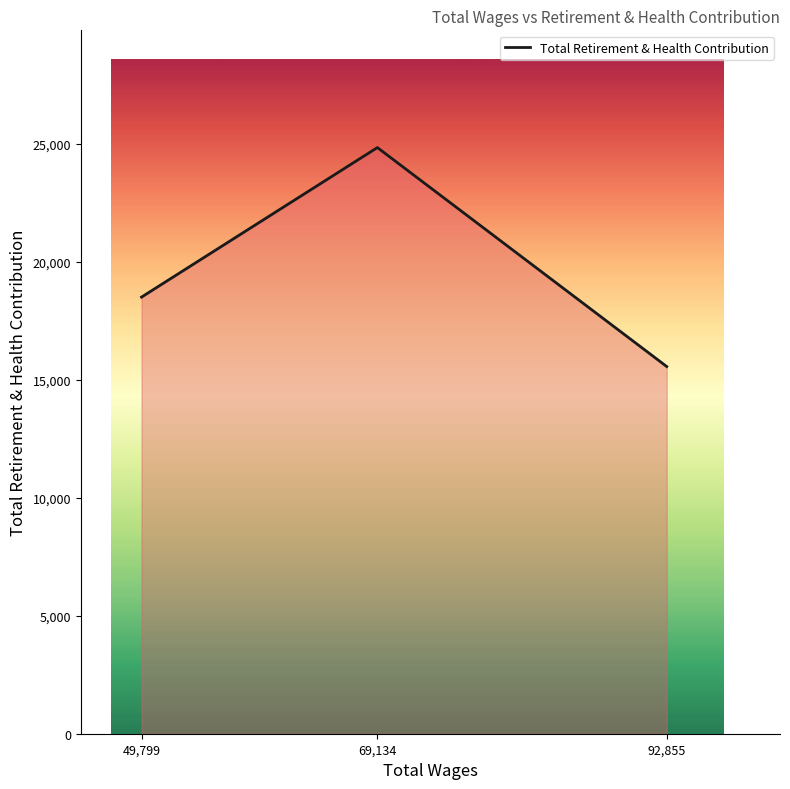

The chart shows a value of 15566 at 92,855. True or false?

True